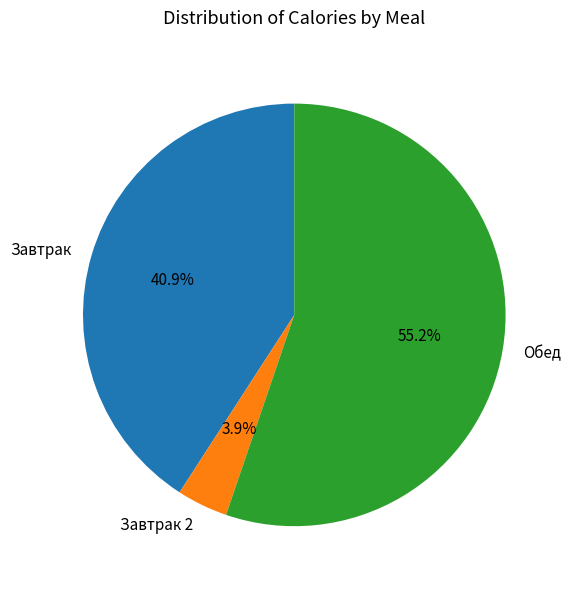

Rank the categories by value from lowest to highest.

Завтрак 2, Завтрак, Обед